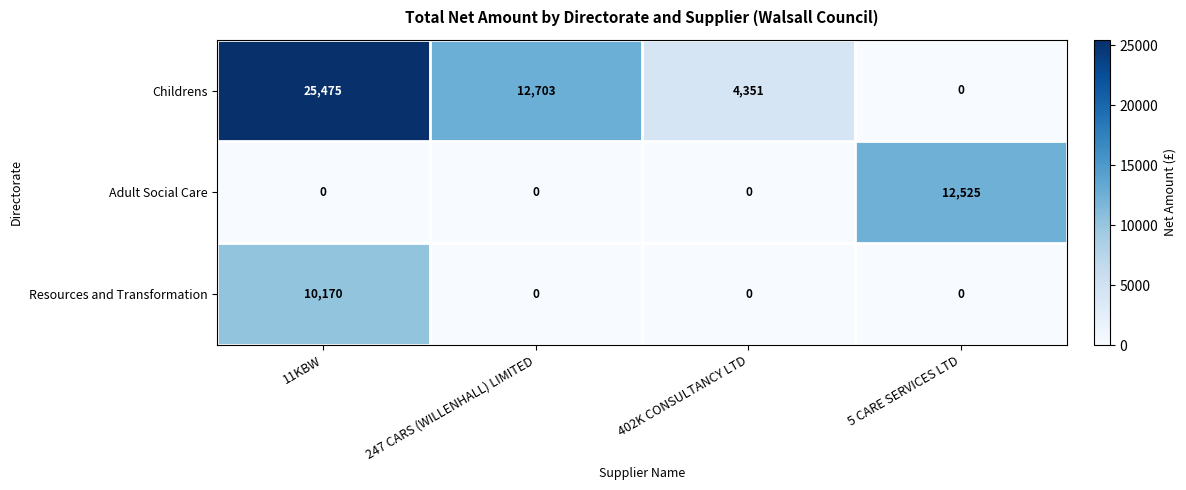

At how many categories does at least one series exceed 5145?

3